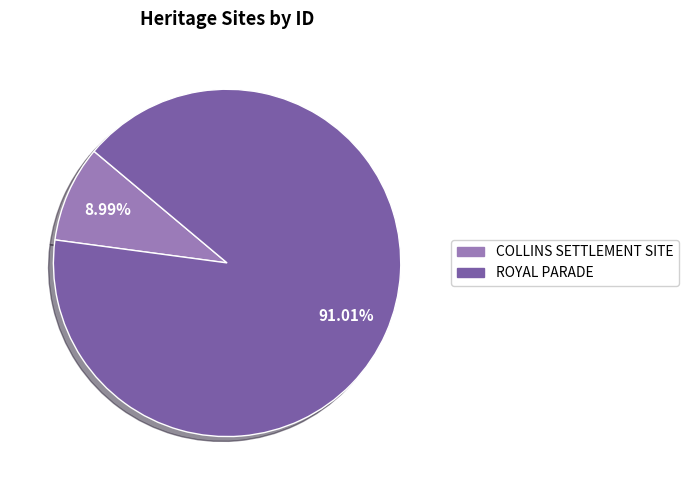

To the nearest percent, what is the difference between the largest and smallest slice percentages?

82%